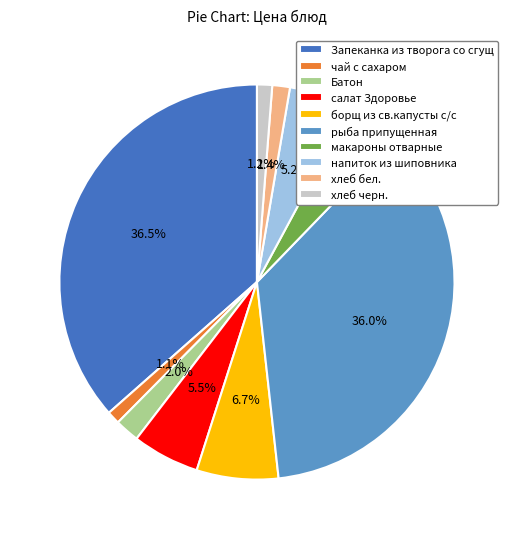

To the nearest percent, what percentage of the pie is макароны отварные?

4%